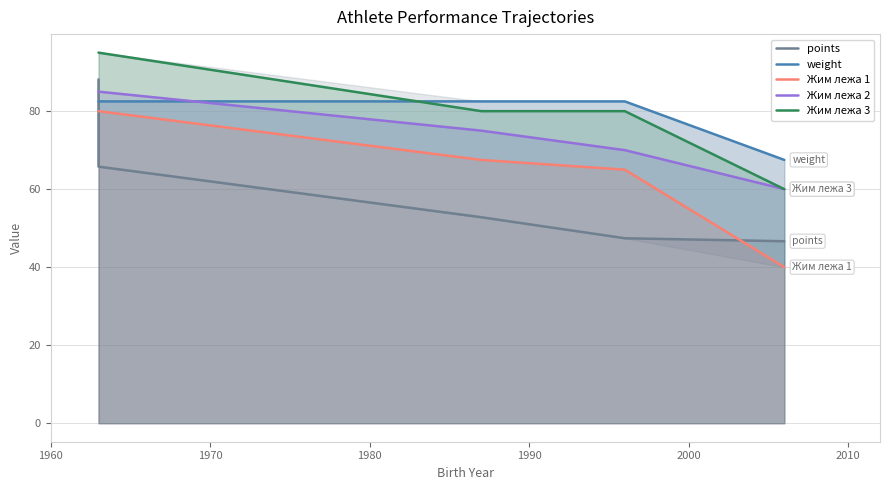

Is the value of Жим лежа 3 at 1990 greater than the value of weight at 2000?

Yes